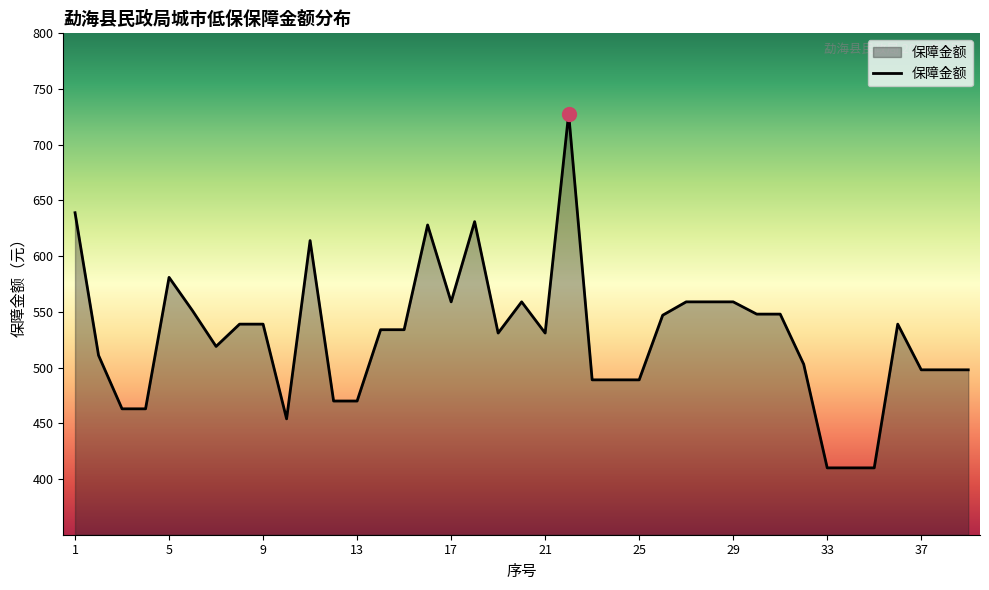

What is the difference between the maximum and minimum values?

318